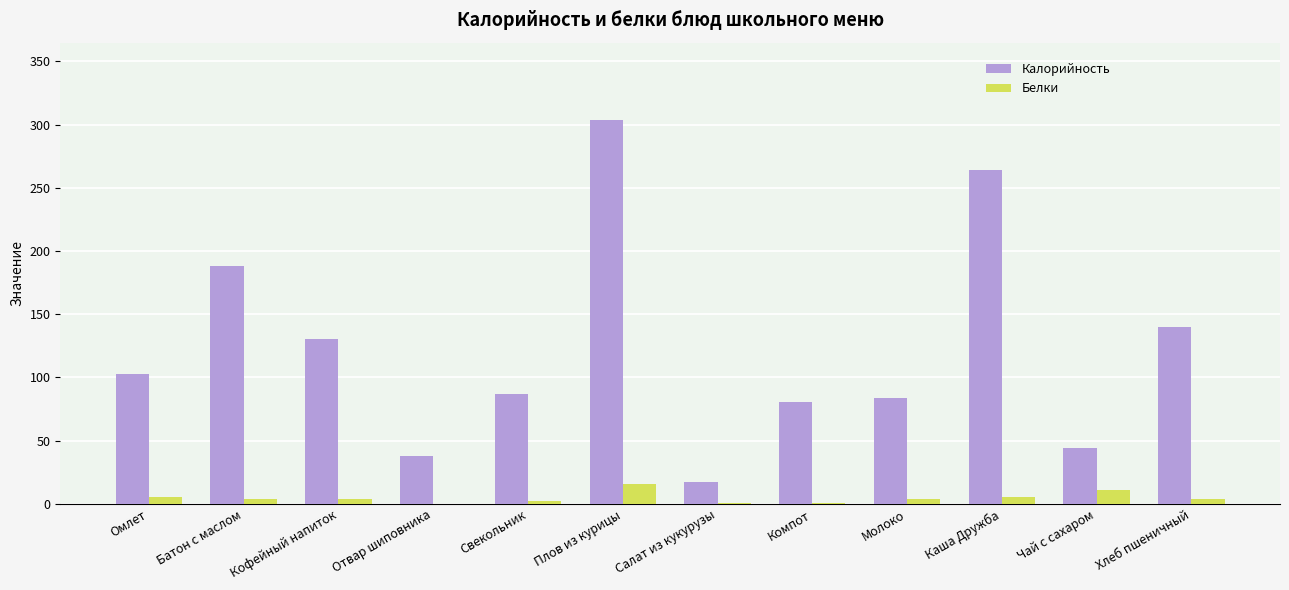

Which series has the widest spread of values?

Калорийность